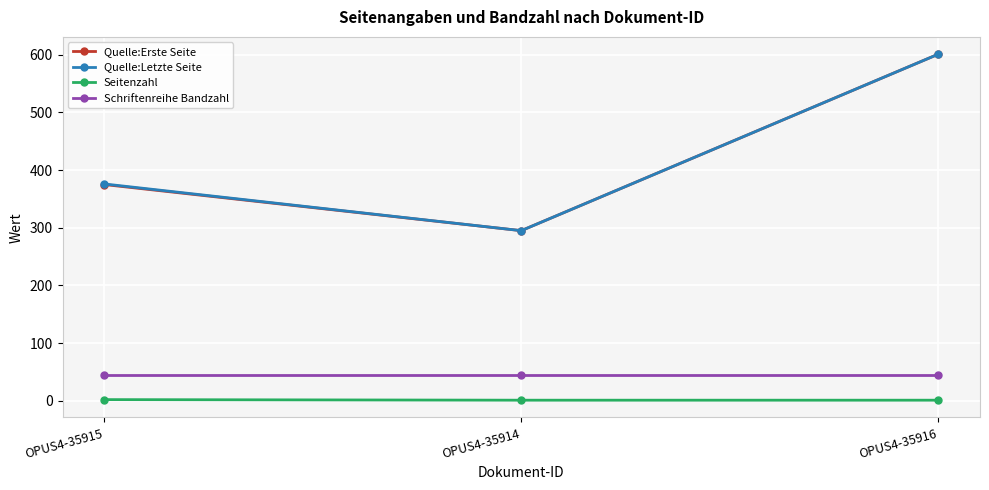

How many Quelle:Erste Seite values are between 295 and 601?

3